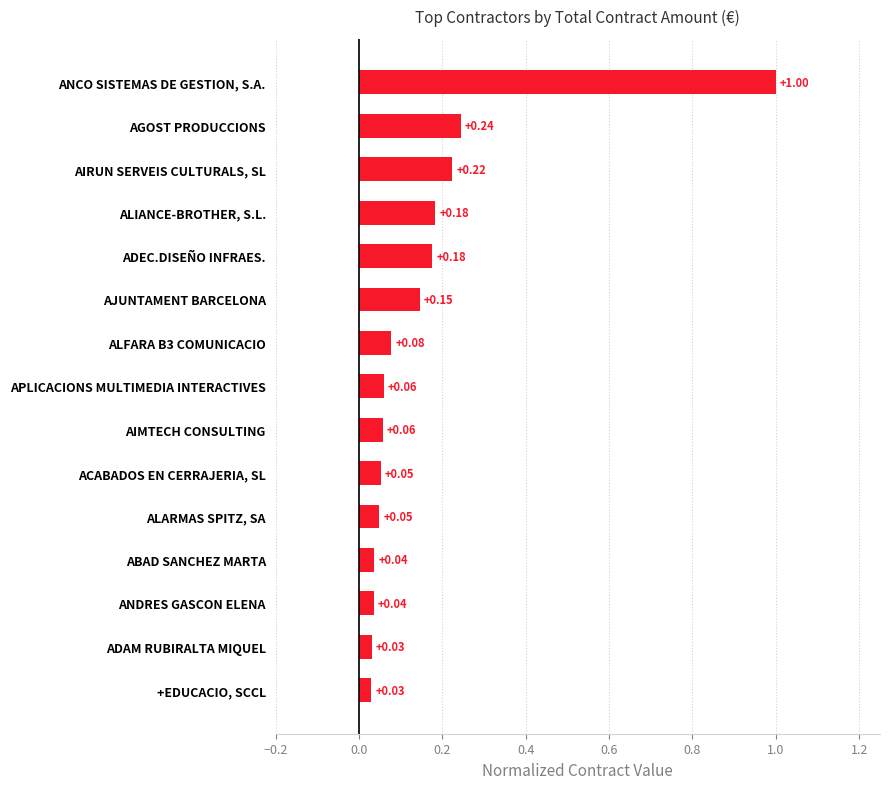

What is the difference between the maximum and second lowest values?

1.0